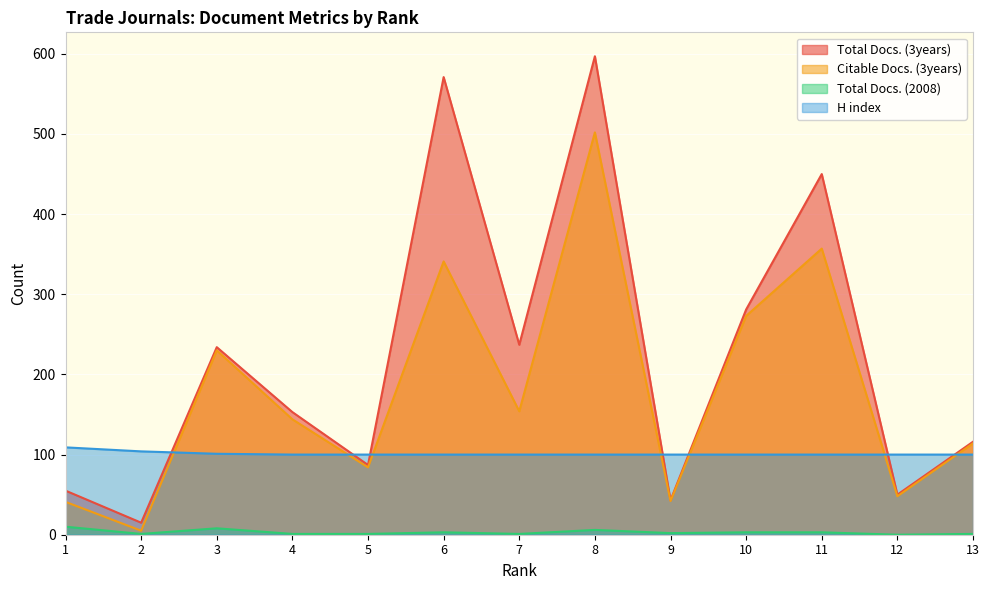

Does the chart display data point markers on the line(s)?

No